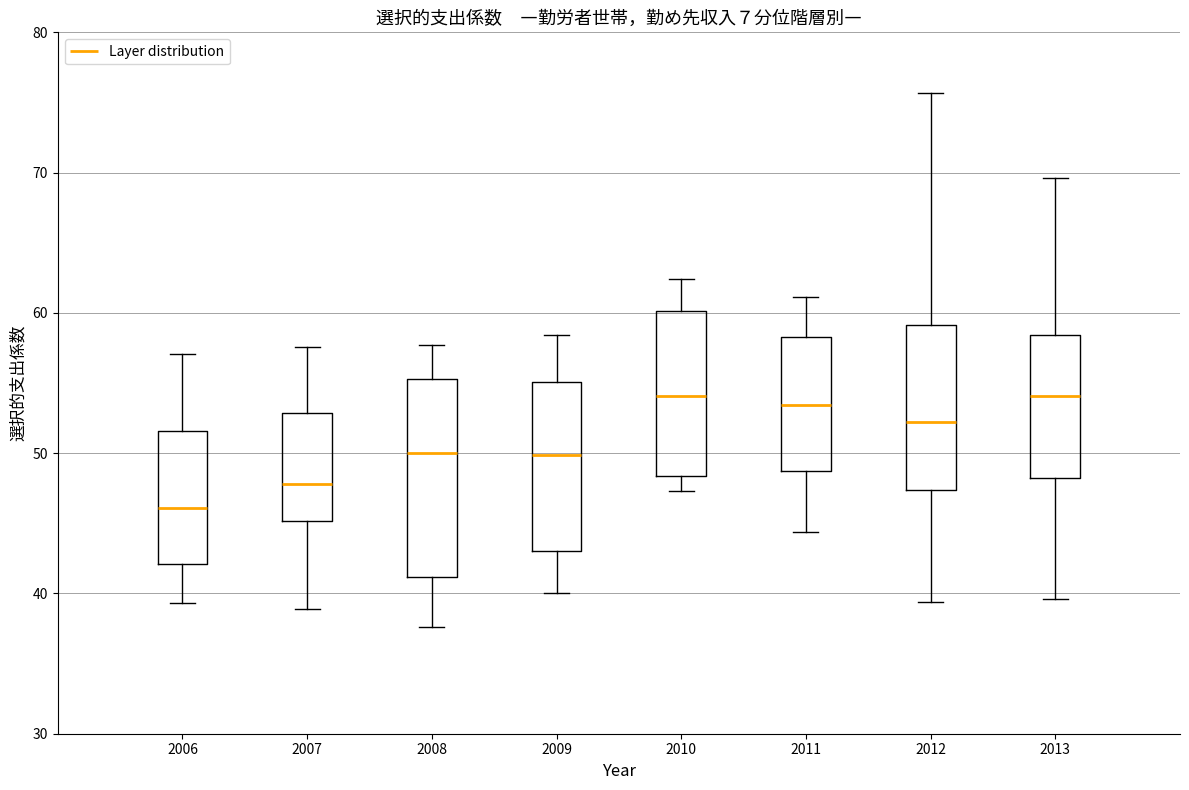

Reading left to right, transcribe this box plot: for each box, give where its median line is, the range the box spans, and where its two whiskers end, as read against the y-axis. The values are not printed on the chart, so give them approximately, as read against the axis.

2006: median 46, box 42 to 52, whiskers 39 to 57
2007: median 48, box 45 to 53, whiskers 39 to 58
2008: median 50, box 41 to 55, whiskers 38 to 58
2009: median 50, box 43 to 55, whiskers 40 to 58
2010: median 54, box 48 to 60, whiskers 47 to 62
2011: median 53, box 49 to 58, whiskers 44 to 61
2012: median 52, box 47 to 59, whiskers 39 to 76
2013: median 54, box 48 to 58, whiskers 40 to 70